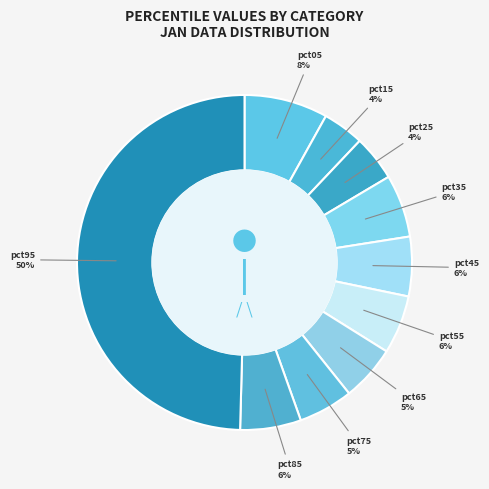

Which slice is the largest?

pct95